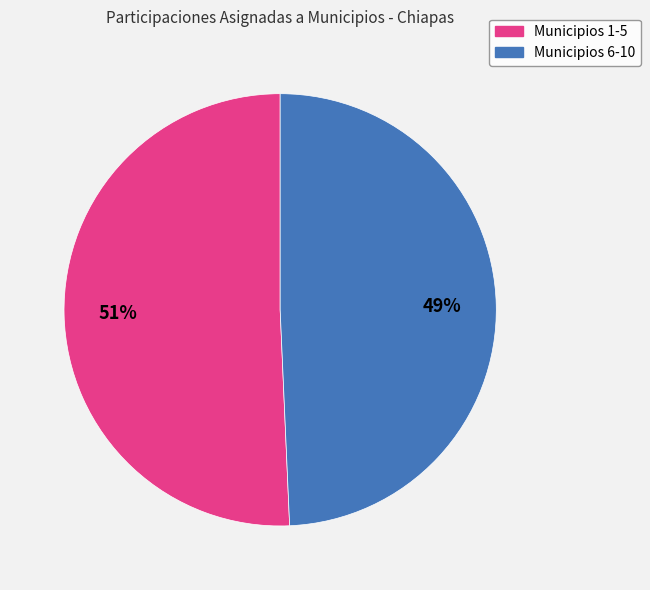

Does any single category account for the majority?

Yes